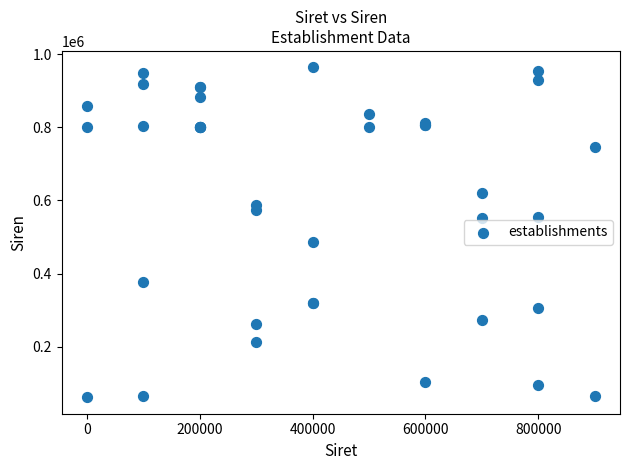

What Y value in the scatter plot is closest to 512882?

485194